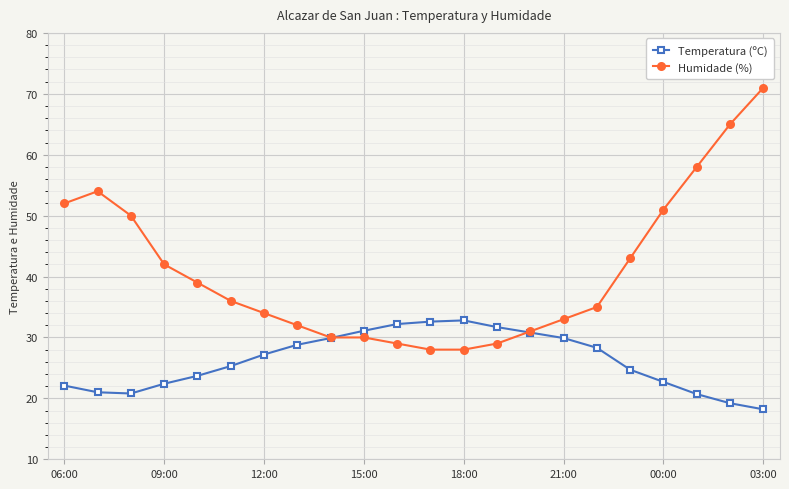

What is the smallest value displayed?

18.2